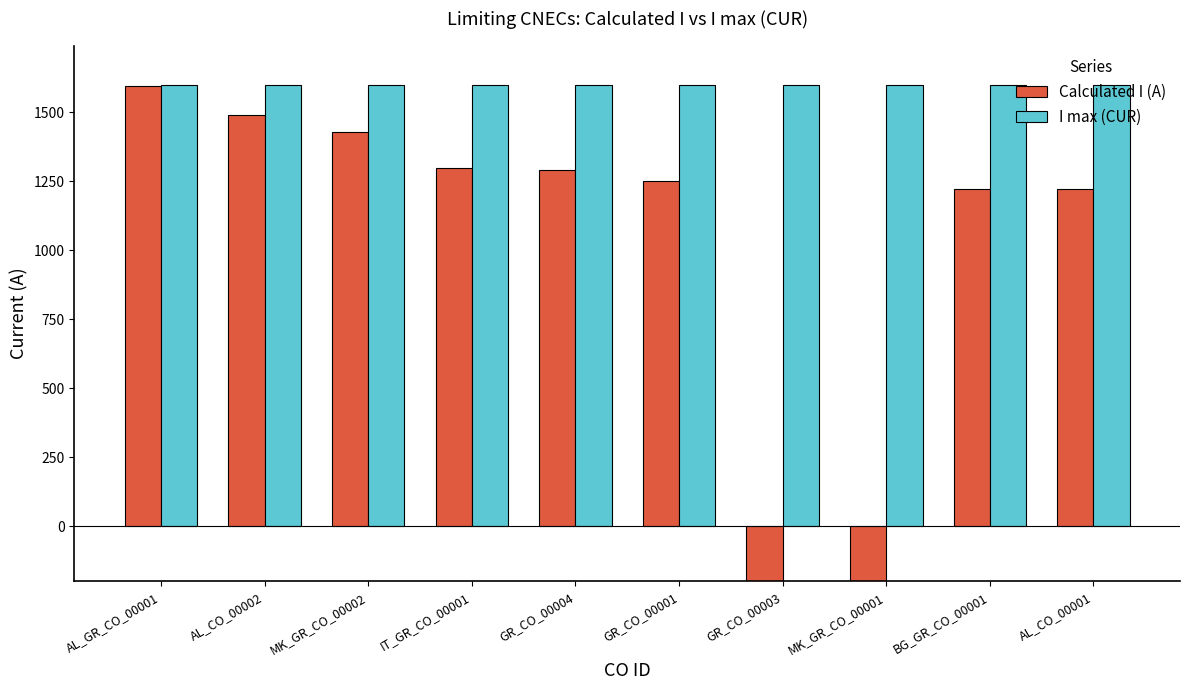

At how many categories does at least one series exceed -959?

10